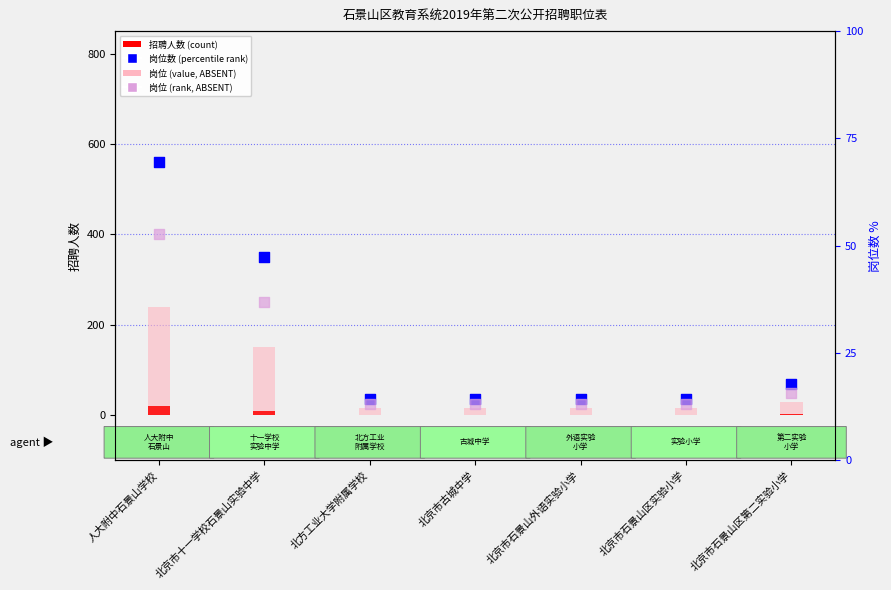

What are all the series names shown in the legend?

招聘人数 (count), 岗位 (value, ABSENT), 岗位数 (percentile rank), 岗位 (rank, ABSENT)